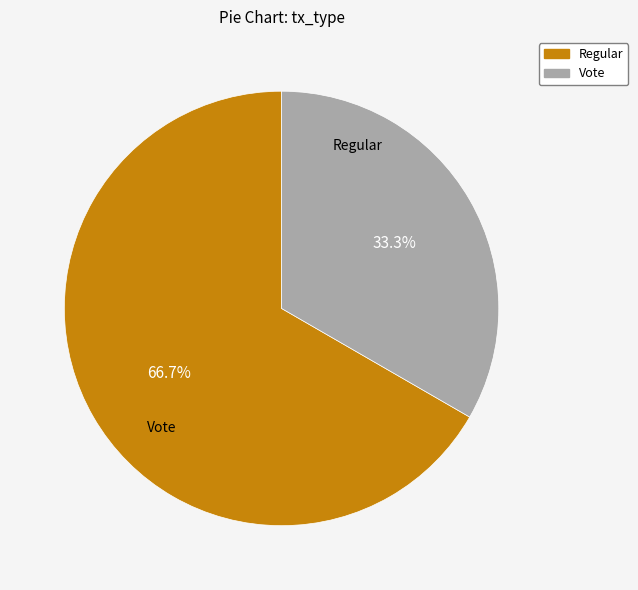

Which category has the smallest portion of the pie?

Vote